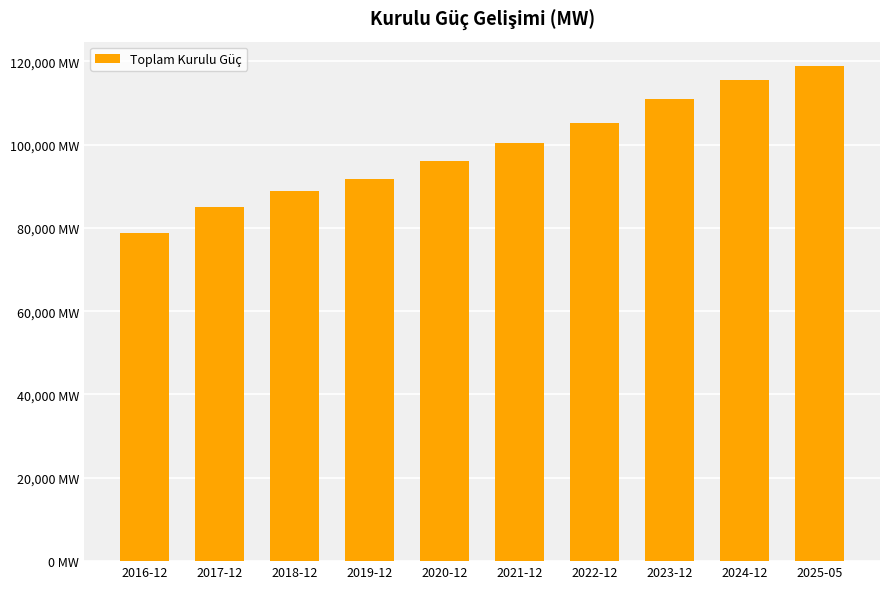

Reading right to left, extract all data points from this chart.

2025-05=118760	2024-12=115382	2023-12=111027	2022-12=105284	2021-12=100312	2020-12=96163	2019-12=91634	2018-12=88904	2017-12=84914	2016-12=78656